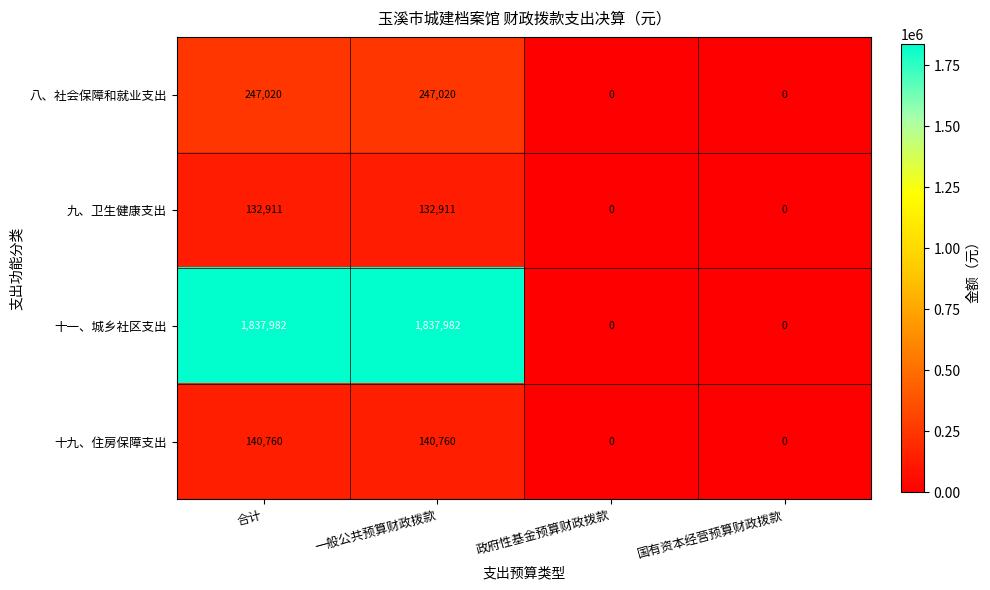

Count the number of data series in this chart.

4